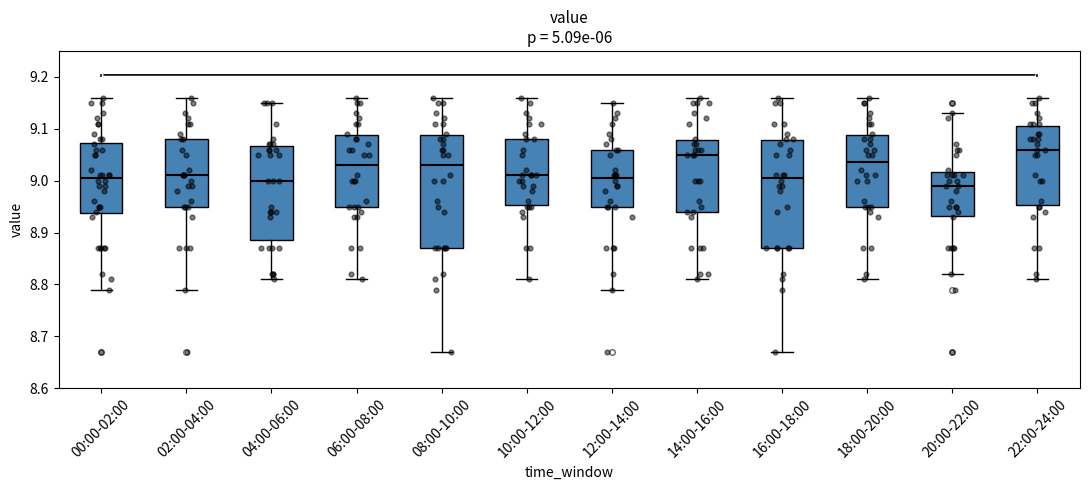

Reading left to right, transcribe this box plot: for each box, give where its median line is, the range the box spans, and where its two whiskers end, as read against the y-axis. The values are not printed on the chart, so give them approximately, as read against the axis.

00:00-02:00: median 9.01, box 8.94 to 9.07, whiskers 8.79 to 9.16
02:00-04:00: median 9.01, box 8.95 to 9.08, whiskers 8.79 to 9.16
04:00-06:00: median 9.00, box 8.89 to 9.07, whiskers 8.81 to 9.15
06:00-08:00: median 9.03, box 8.95 to 9.09, whiskers 8.81 to 9.16
08:00-10:00: median 9.03, box 8.87 to 9.09, whiskers 8.67 to 9.16
10:00-12:00: median 9.01, box 8.95 to 9.08, whiskers 8.81 to 9.16
12:00-14:00: median 9.01, box 8.95 to 9.06, whiskers 8.79 to 9.15
14:00-16:00: median 9.05, box 8.94 to 9.08, whiskers 8.81 to 9.16
16:00-18:00: median 9.01, box 8.87 to 9.08, whiskers 8.67 to 9.16
18:00-20:00: median 9.04, box 8.95 to 9.09, whiskers 8.81 to 9.16
20:00-22:00: median 8.99, box 8.93 to 9.02, whiskers 8.82 to 9.13
22:00-24:00: median 9.06, box 8.95 to 9.11, whiskers 8.81 to 9.16